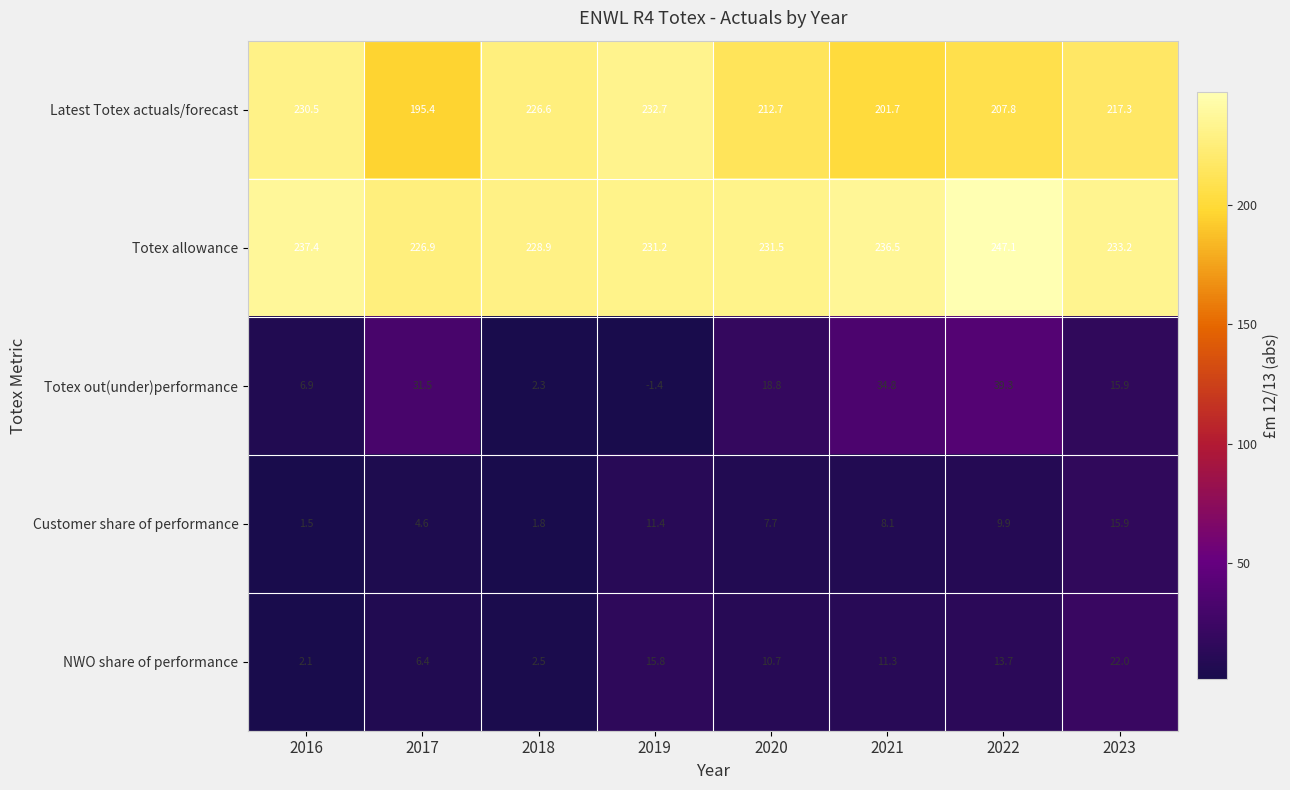

What is the smallest value displayed?

-1.4